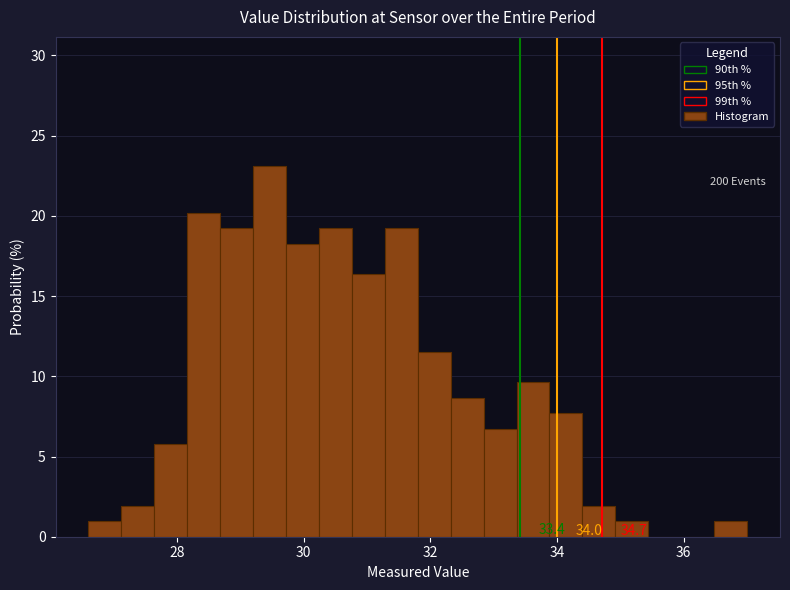

Around what value on the x-axis is the tallest bar? Give the approximate position of its centre, as read against the axis.

29.4